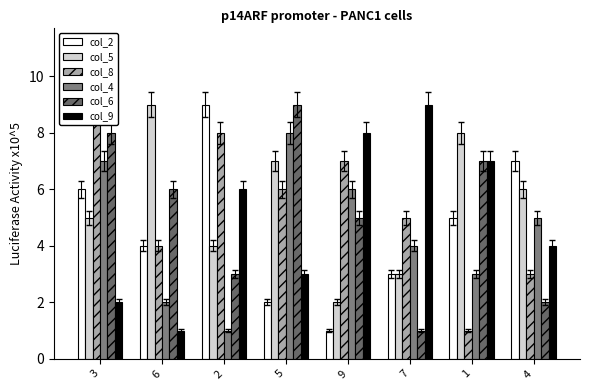

Reading right to left, extract all data points from this chart.

col_2: 4=7	1=5	7=3	9=1	5=2	2=9	6=4	3=6
col_5: 4=6	1=8	7=3	9=2	5=7	2=4	6=9	3=5
col_8: 4=3	1=1	7=5	9=7	5=6	2=8	6=4	3=9
col_4: 4=5	1=3	7=4	9=6	5=8	2=1	6=2	3=7
col_6: 4=2	1=7	7=1	9=5	5=9	2=3	6=6	3=8
col_9: 4=4	1=7	7=9	9=8	5=3	2=6	6=1	3=2